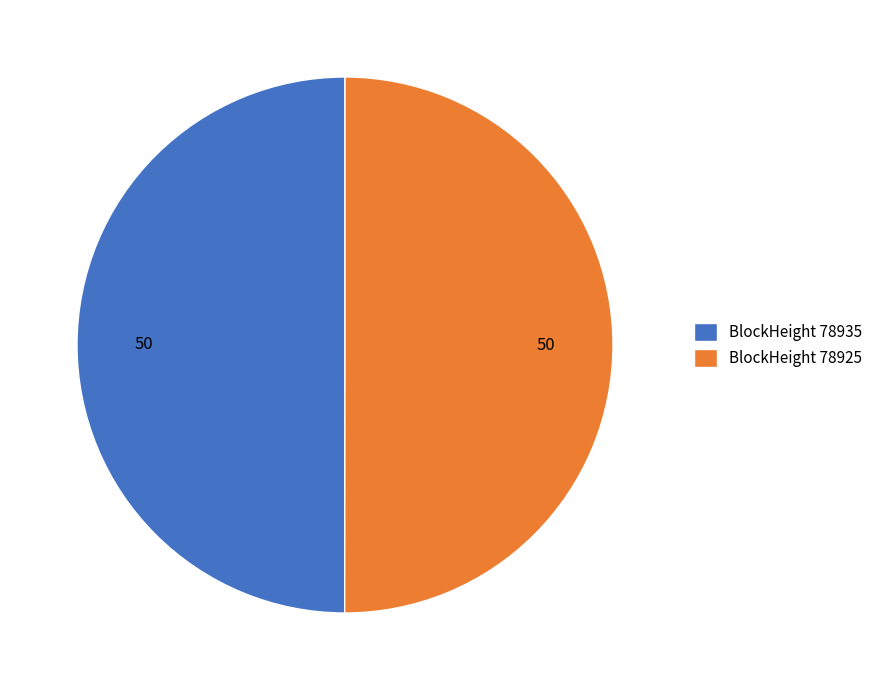

What is the ratio of the value at BlockHeight 78935 to the value at BlockHeight 78925?

1.0